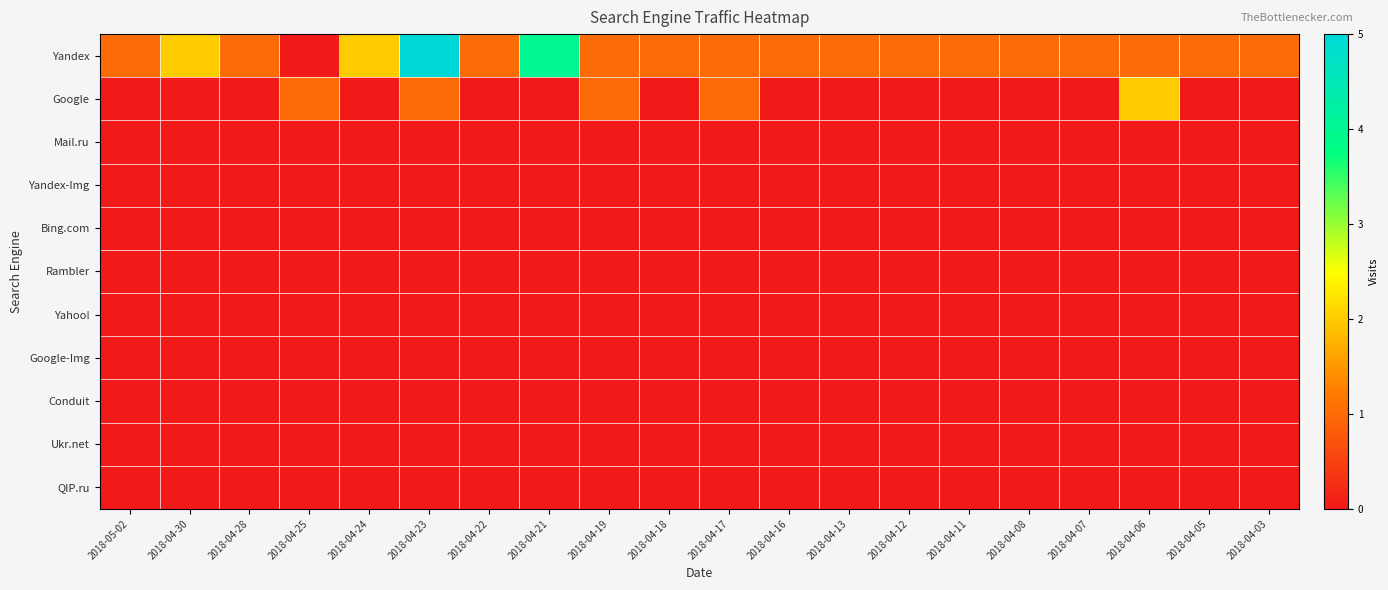

Reading right to left, transcribe all the data shown in this chart.

Yandex: 2018-04-03=1	2018-04-05=1	2018-04-06=1	2018-04-07=1	2018-04-08=1	2018-04-11=1	2018-04-12=1	2018-04-13=1	2018-04-16=1	2018-04-17=1	2018-04-18=1	2018-04-19=1	2018-04-21=4	2018-04-22=1	2018-04-23=5	2018-04-24=2	2018-04-25=0	2018-04-28=1	2018-04-30=2	2018-05-02=1
Google: 2018-04-03=0	2018-04-05=0	2018-04-06=2	2018-04-07=0	2018-04-08=0	2018-04-11=0	2018-04-12=0	2018-04-13=0	2018-04-16=0	2018-04-17=1	2018-04-18=0	2018-04-19=1	2018-04-21=0	2018-04-22=0	2018-04-23=1	2018-04-24=0	2018-04-25=1	2018-04-28=0	2018-04-30=0	2018-05-02=0
Mail.ru: 2018-04-03=0	2018-04-05=0	2018-04-06=0	2018-04-07=0	2018-04-08=0	2018-04-11=0	2018-04-12=0	2018-04-13=0	2018-04-16=0	2018-04-17=0	2018-04-18=0	2018-04-19=0	2018-04-21=0	2018-04-22=0	2018-04-23=0	2018-04-24=0	2018-04-25=0	2018-04-28=0	2018-04-30=0	2018-05-02=0
Yandex-Img: 2018-04-03=0	2018-04-05=0	2018-04-06=0	2018-04-07=0	2018-04-08=0	2018-04-11=0	2018-04-12=0	2018-04-13=0	2018-04-16=0	2018-04-17=0	2018-04-18=0	2018-04-19=0	2018-04-21=0	2018-04-22=0	2018-04-23=0	2018-04-24=0	2018-04-25=0	2018-04-28=0	2018-04-30=0	2018-05-02=0
Bing.com: 2018-04-03=0	2018-04-05=0	2018-04-06=0	2018-04-07=0	2018-04-08=0	2018-04-11=0	2018-04-12=0	2018-04-13=0	2018-04-16=0	2018-04-17=0	2018-04-18=0	2018-04-19=0	2018-04-21=0	2018-04-22=0	2018-04-23=0	2018-04-24=0	2018-04-25=0	2018-04-28=0	2018-04-30=0	2018-05-02=0
Rambler: 2018-04-03=0	2018-04-05=0	2018-04-06=0	2018-04-07=0	2018-04-08=0	2018-04-11=0	2018-04-12=0	2018-04-13=0	2018-04-16=0	2018-04-17=0	2018-04-18=0	2018-04-19=0	2018-04-21=0	2018-04-22=0	2018-04-23=0	2018-04-24=0	2018-04-25=0	2018-04-28=0	2018-04-30=0	2018-05-02=0
Yahoo!: 2018-04-03=0	2018-04-05=0	2018-04-06=0	2018-04-07=0	2018-04-08=0	2018-04-11=0	2018-04-12=0	2018-04-13=0	2018-04-16=0	2018-04-17=0	2018-04-18=0	2018-04-19=0	2018-04-21=0	2018-04-22=0	2018-04-23=0	2018-04-24=0	2018-04-25=0	2018-04-28=0	2018-04-30=0	2018-05-02=0
Google-Img: 2018-04-03=0	2018-04-05=0	2018-04-06=0	2018-04-07=0	2018-04-08=0	2018-04-11=0	2018-04-12=0	2018-04-13=0	2018-04-16=0	2018-04-17=0	2018-04-18=0	2018-04-19=0	2018-04-21=0	2018-04-22=0	2018-04-23=0	2018-04-24=0	2018-04-25=0	2018-04-28=0	2018-04-30=0	2018-05-02=0
Conduit: 2018-04-03=0	2018-04-05=0	2018-04-06=0	2018-04-07=0	2018-04-08=0	2018-04-11=0	2018-04-12=0	2018-04-13=0	2018-04-16=0	2018-04-17=0	2018-04-18=0	2018-04-19=0	2018-04-21=0	2018-04-22=0	2018-04-23=0	2018-04-24=0	2018-04-25=0	2018-04-28=0	2018-04-30=0	2018-05-02=0
Ukr.net: 2018-04-03=0	2018-04-05=0	2018-04-06=0	2018-04-07=0	2018-04-08=0	2018-04-11=0	2018-04-12=0	2018-04-13=0	2018-04-16=0	2018-04-17=0	2018-04-18=0	2018-04-19=0	2018-04-21=0	2018-04-22=0	2018-04-23=0	2018-04-24=0	2018-04-25=0	2018-04-28=0	2018-04-30=0	2018-05-02=0
QIP.ru: 2018-04-03=0	2018-04-05=0	2018-04-06=0	2018-04-07=0	2018-04-08=0	2018-04-11=0	2018-04-12=0	2018-04-13=0	2018-04-16=0	2018-04-17=0	2018-04-18=0	2018-04-19=0	2018-04-21=0	2018-04-22=0	2018-04-23=0	2018-04-24=0	2018-04-25=0	2018-04-28=0	2018-04-30=0	2018-05-02=0